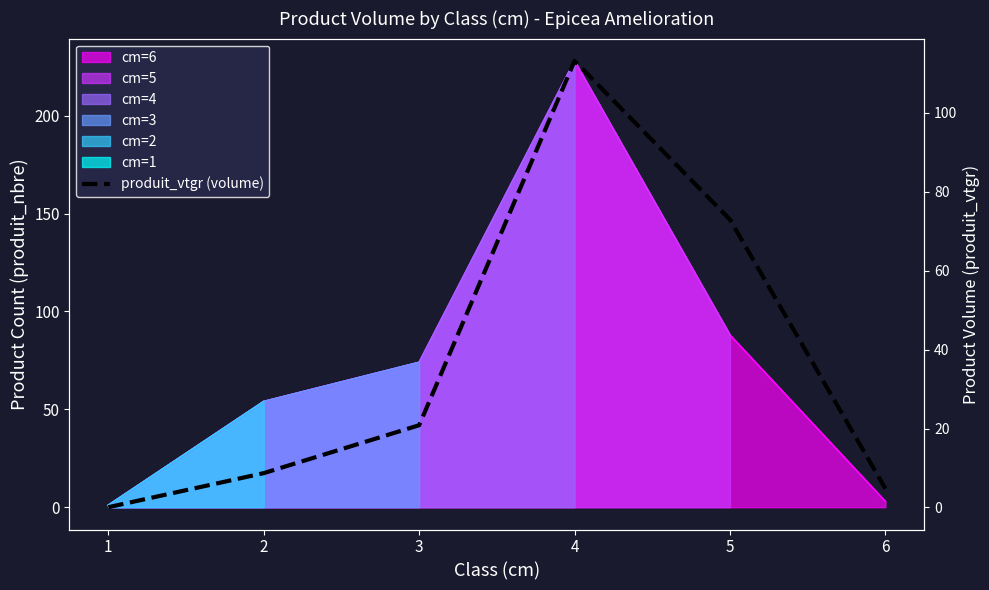

At which label is the value closest to 56?

5